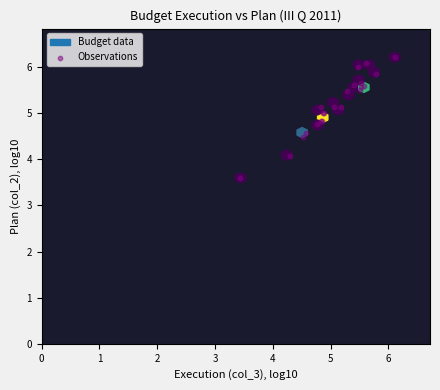

What Y value in the scatter plot is closest to 4?

4.1